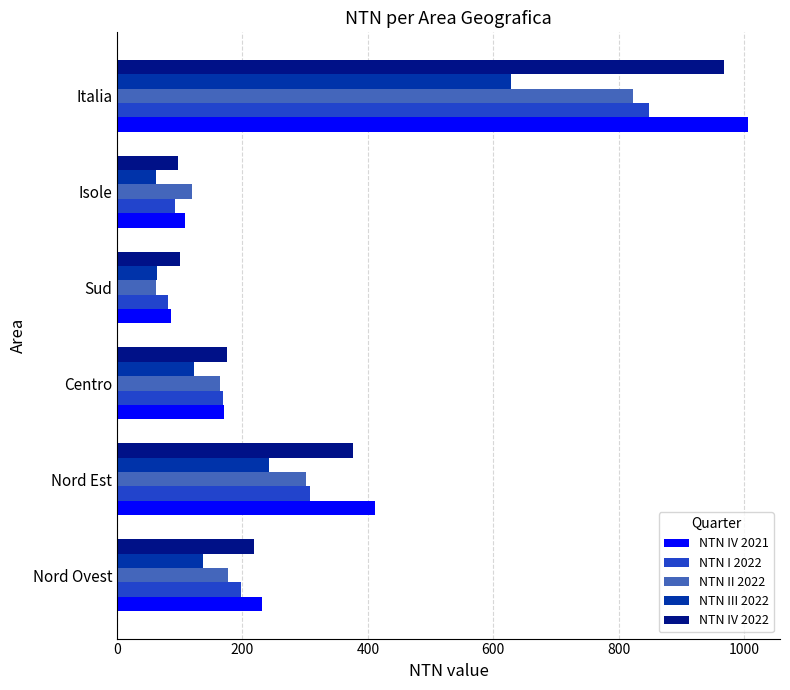

True or false: NTN III 2022 has a value of 216.9 at Centro.

False